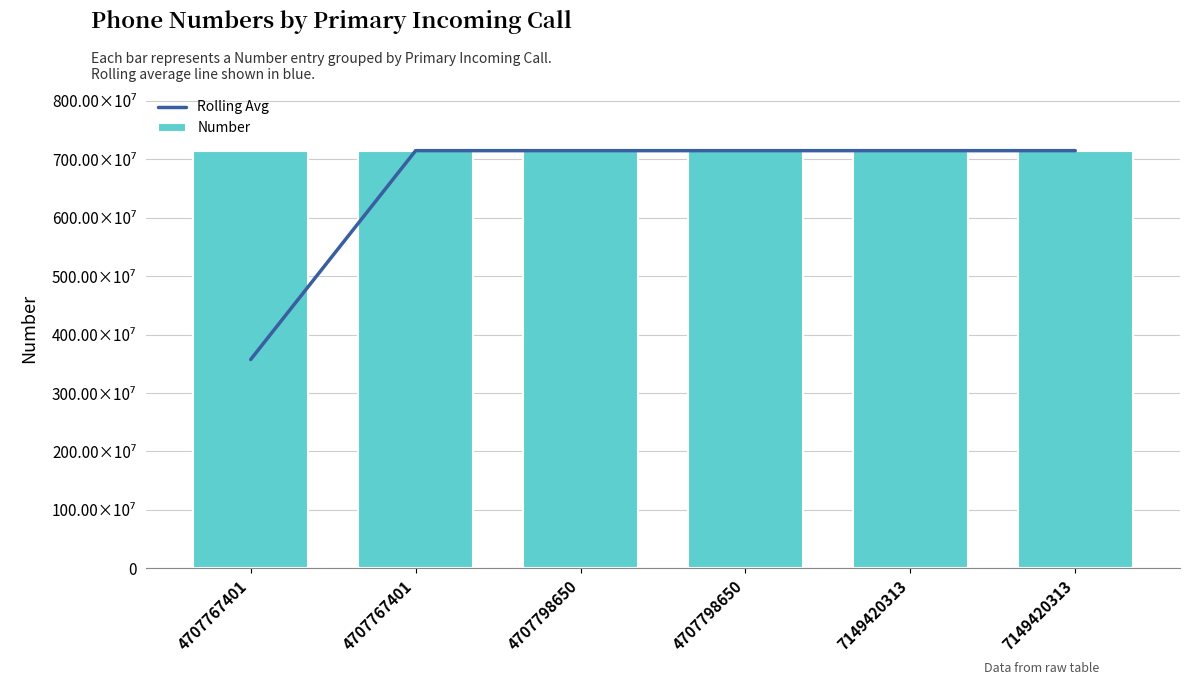

What is the value of the Rolling Avg bar at the 6th from the left?

7149420311.0